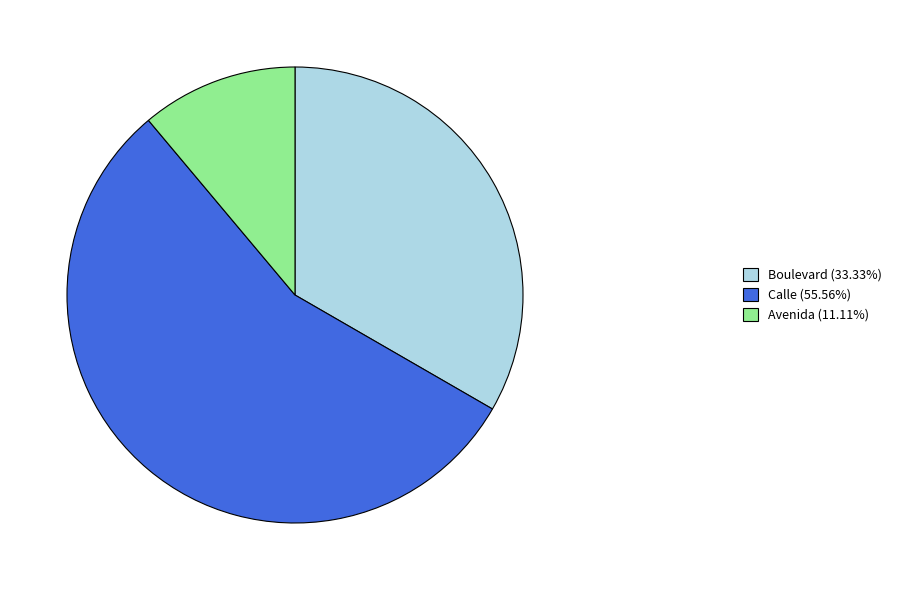

Approximately how many times larger is the value at Avenida (11.11%) compared to Boulevard (33.33%)?

0.3